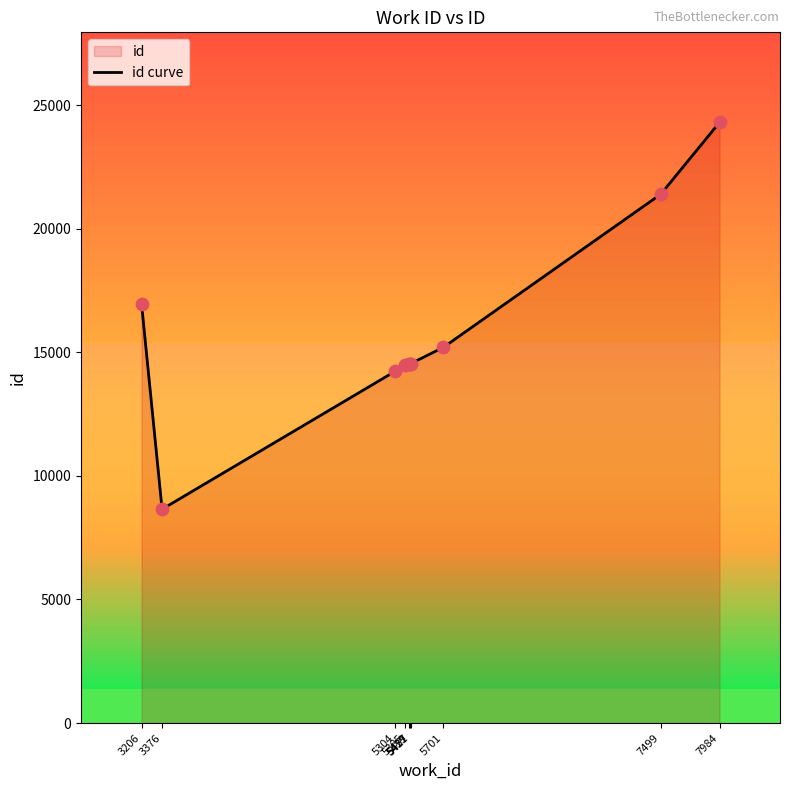

Which has a higher value, 5385 or 3376?

5385